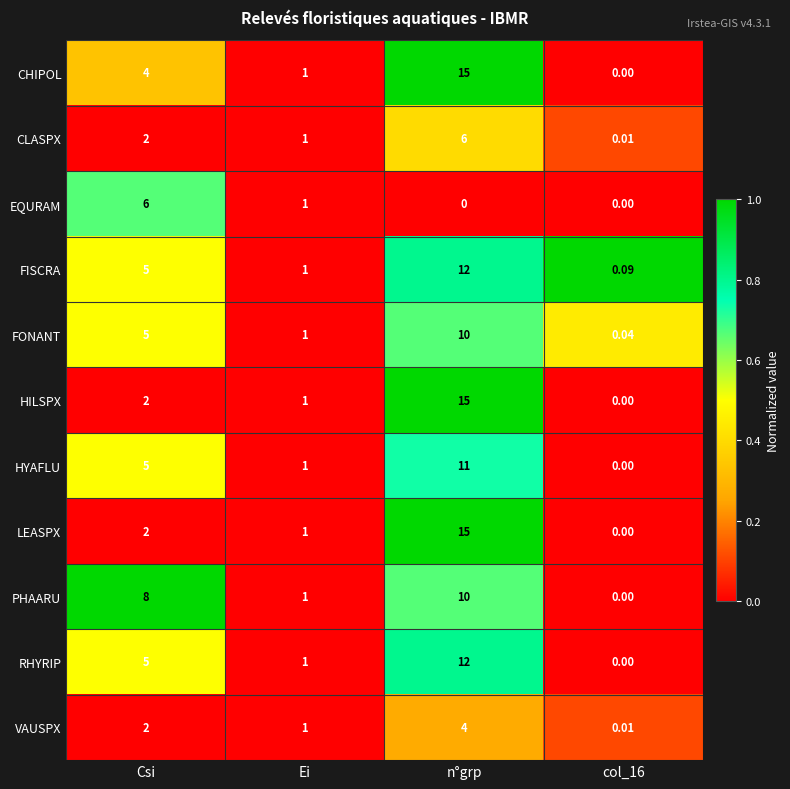

Between Csi and Ei, which series saw the biggest shift?

PHAARU